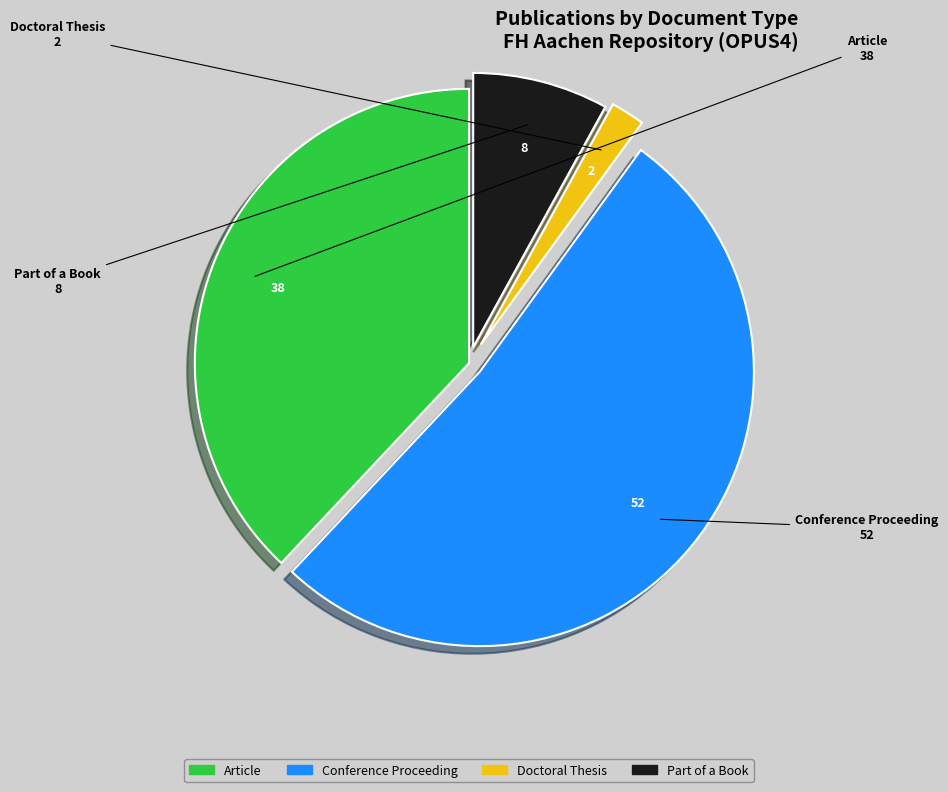

True or false: Conference Proceeding accounts for 58% of the total.

False